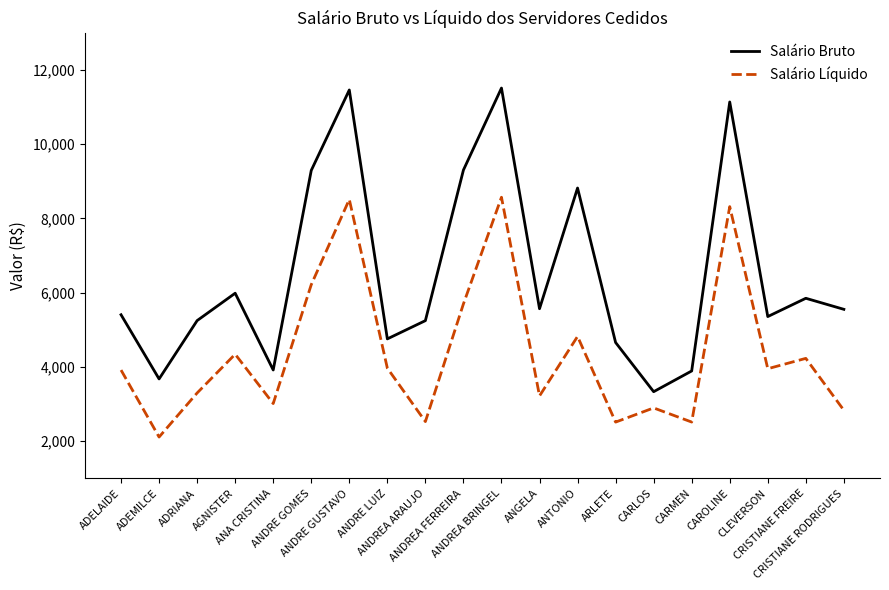

What is the difference between the maximum and minimum values in the Salário Líquido series?

6454.6